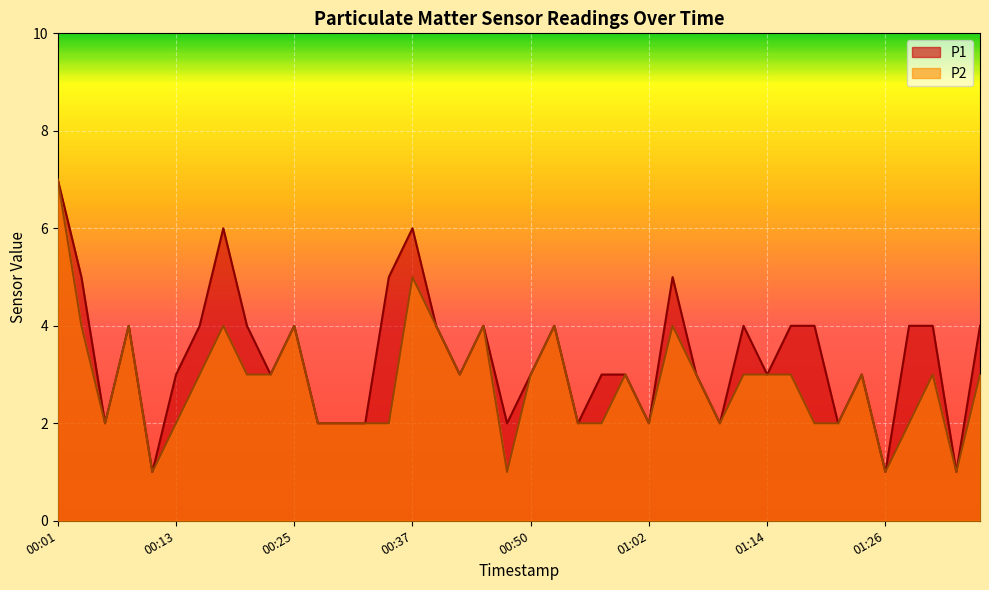

What is the average value of the P2 series?

3